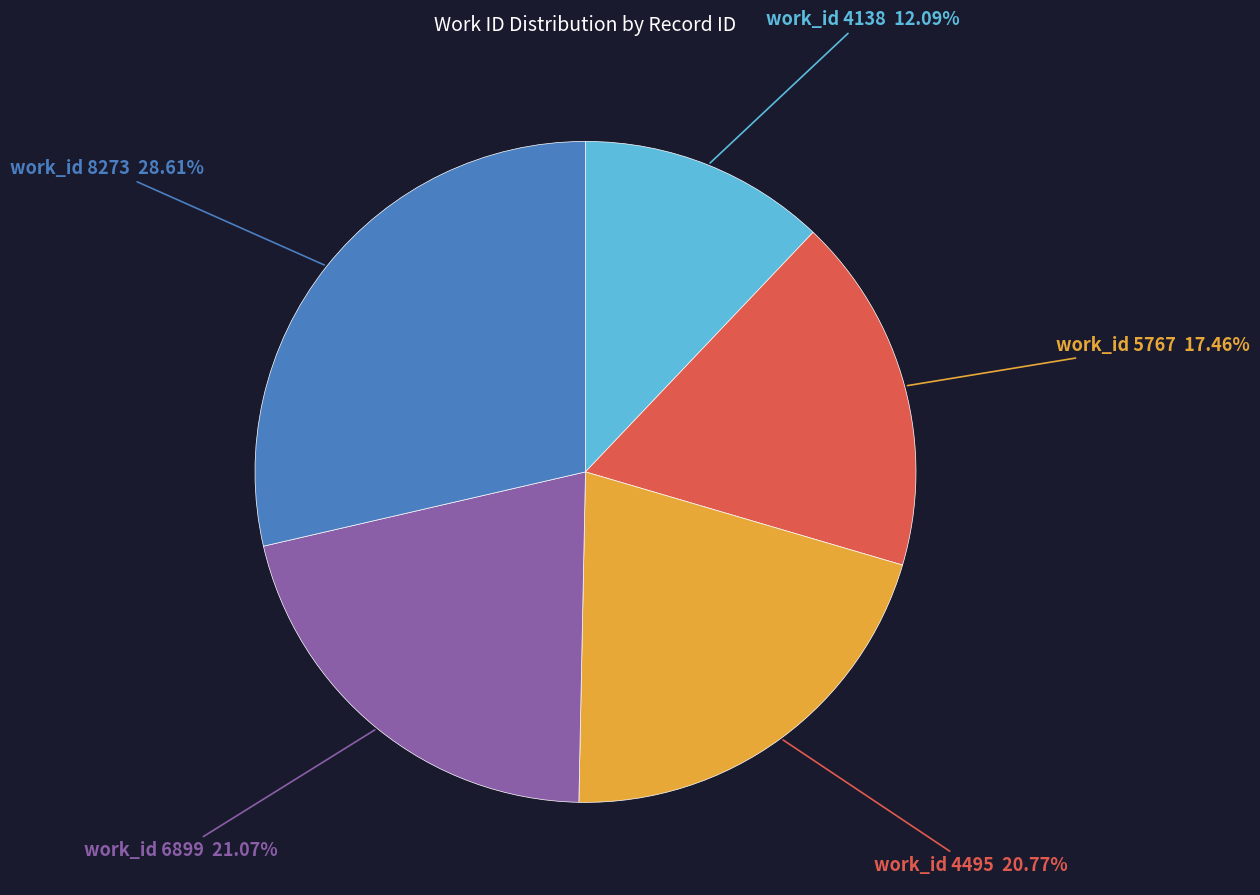

Does any single category account for the majority?

No